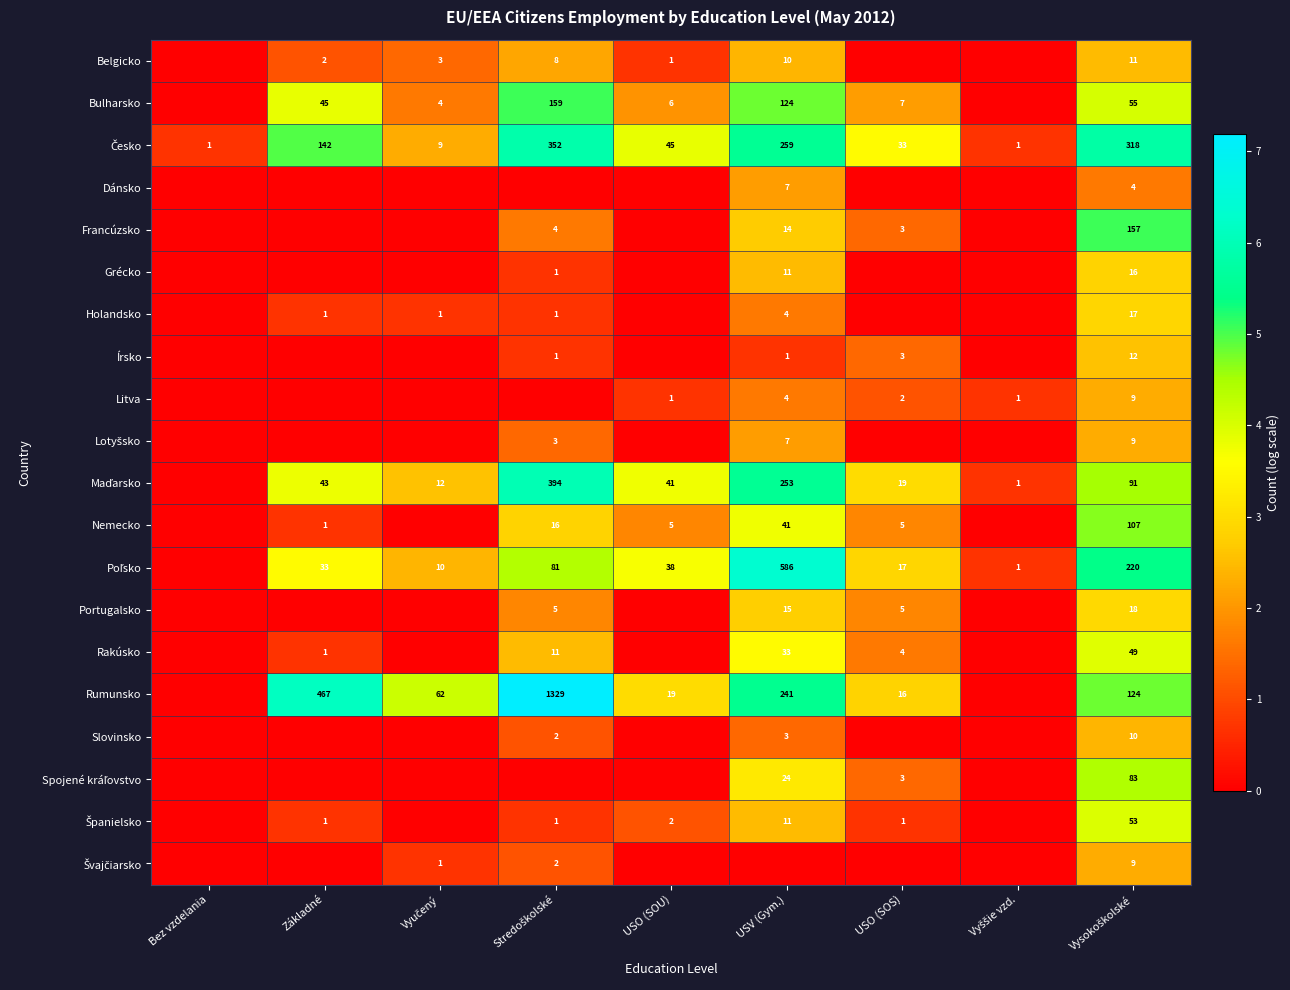

Is it true that Holandsko equals 4 at USV (Gym.)?

True